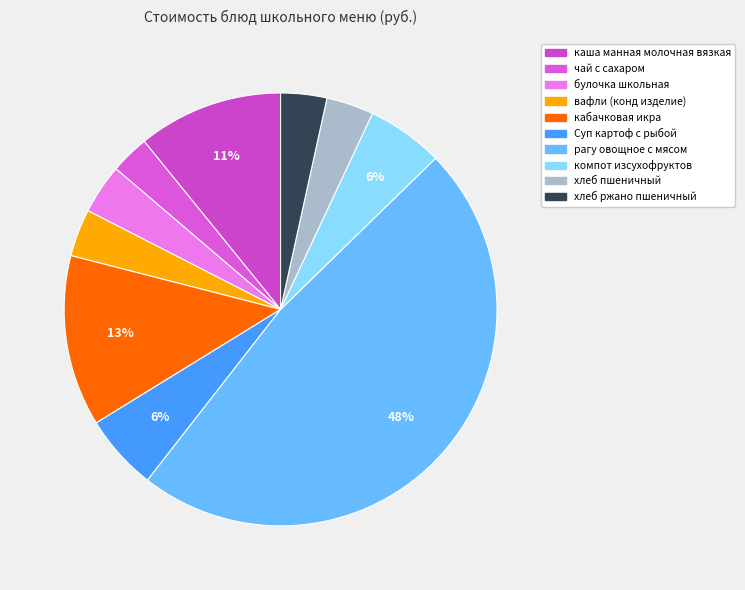

Does компот изсухофруктов account for over 50% of the chart?

No